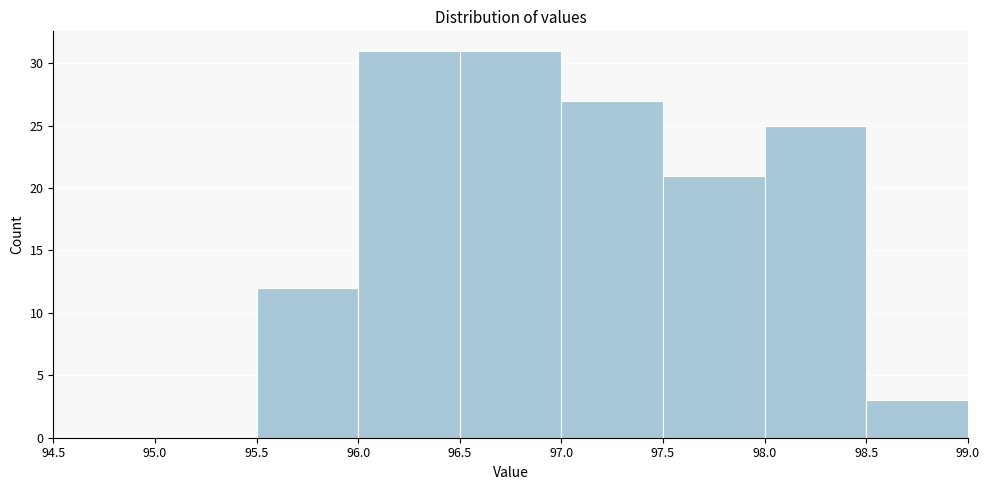

Reading left to right, list every bar in this chart as the range it spans on the x-axis followed by its height. The values are not printed on the chart, so give them approximately, as read against the axis.

94.5 to 95.0: 0
95.0 to 95.5: 0
95.5 to 96.0: 12
96.0 to 96.5: 31
96.5 to 97.0: 31
97.0 to 97.5: 27
97.5 to 98.0: 21
98.0 to 98.5: 25
98.5 to 99.0: 3